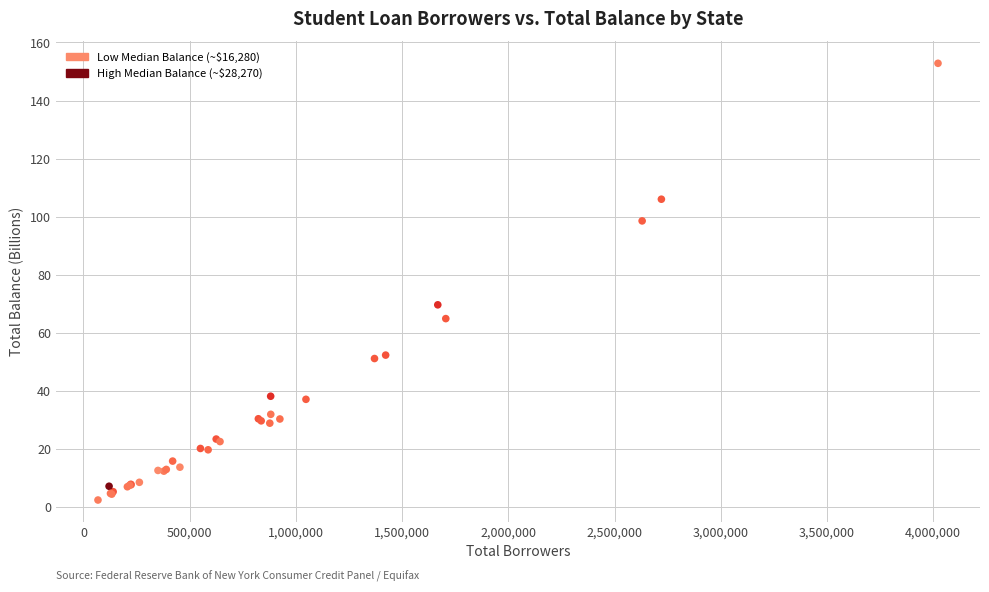

What Y value in the scatter plot is closest to 77?

69.6